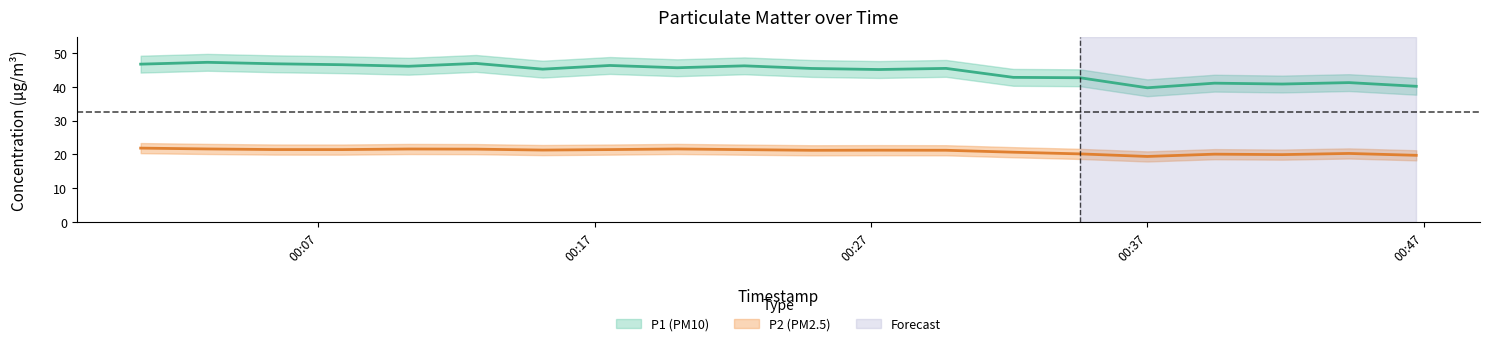

Does the chart display data point markers on the line(s)?

No